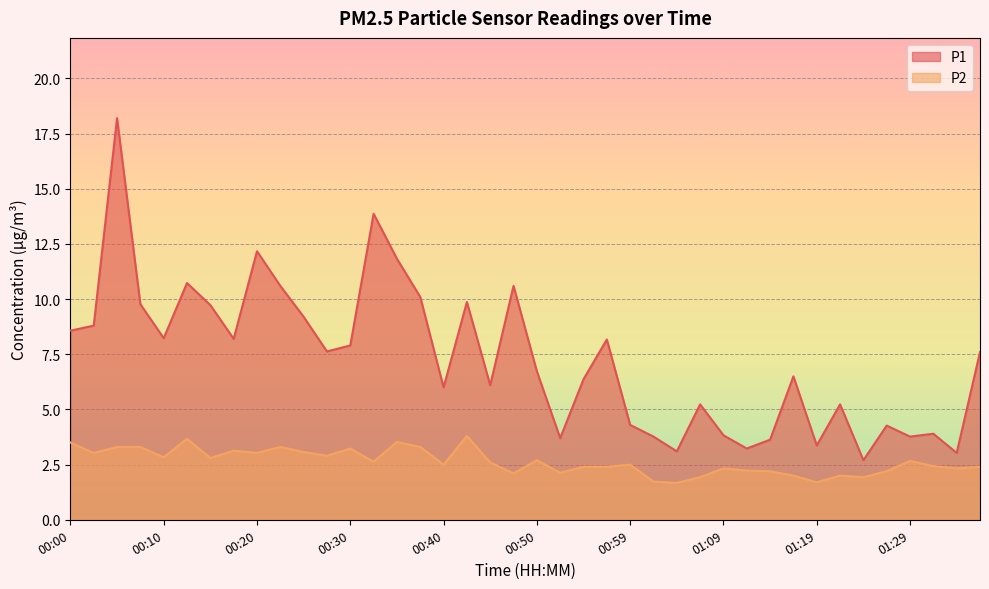

Does the chart display data point markers on the line(s)?

No